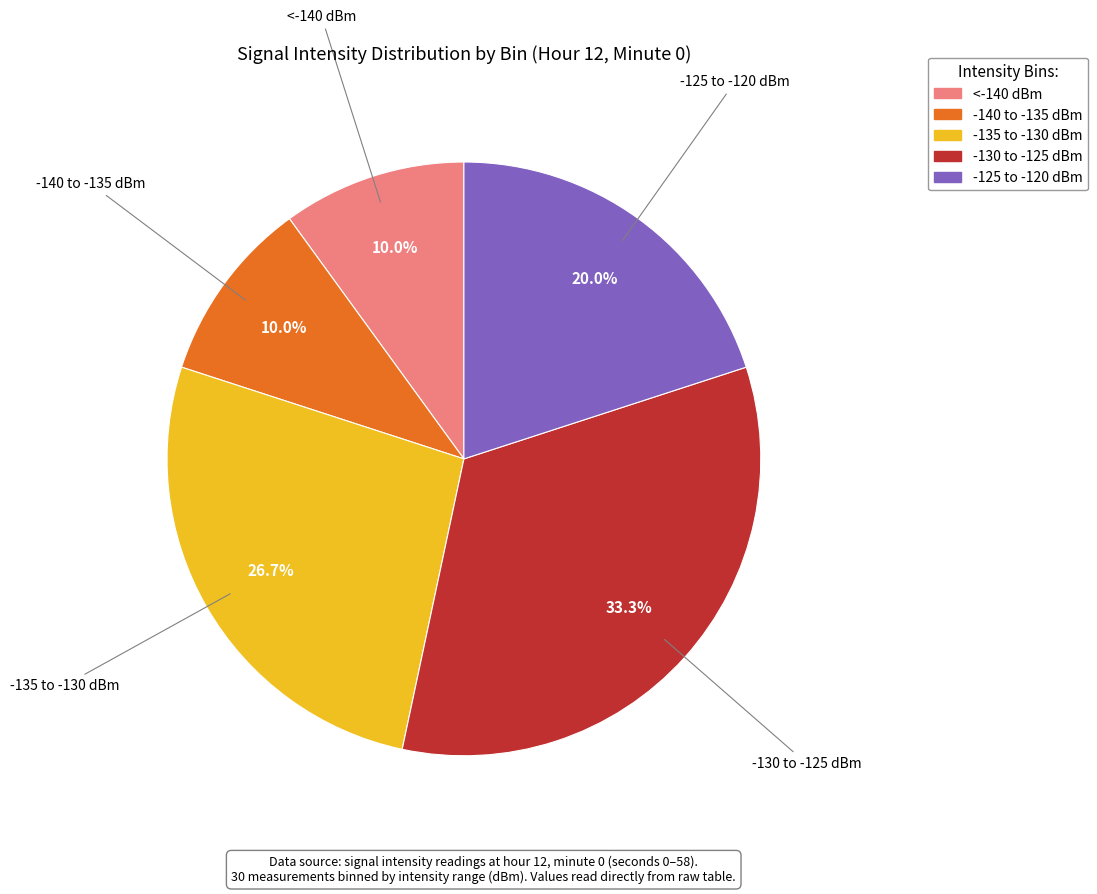

Does any single category account for the majority?

No